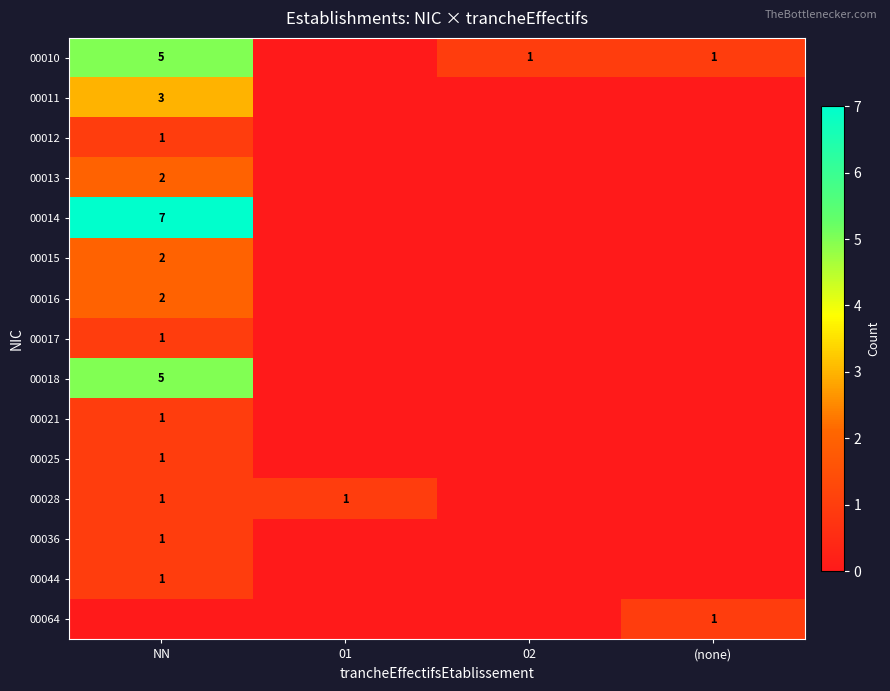

What is the difference between the 00010 values at NN and (none)?

4